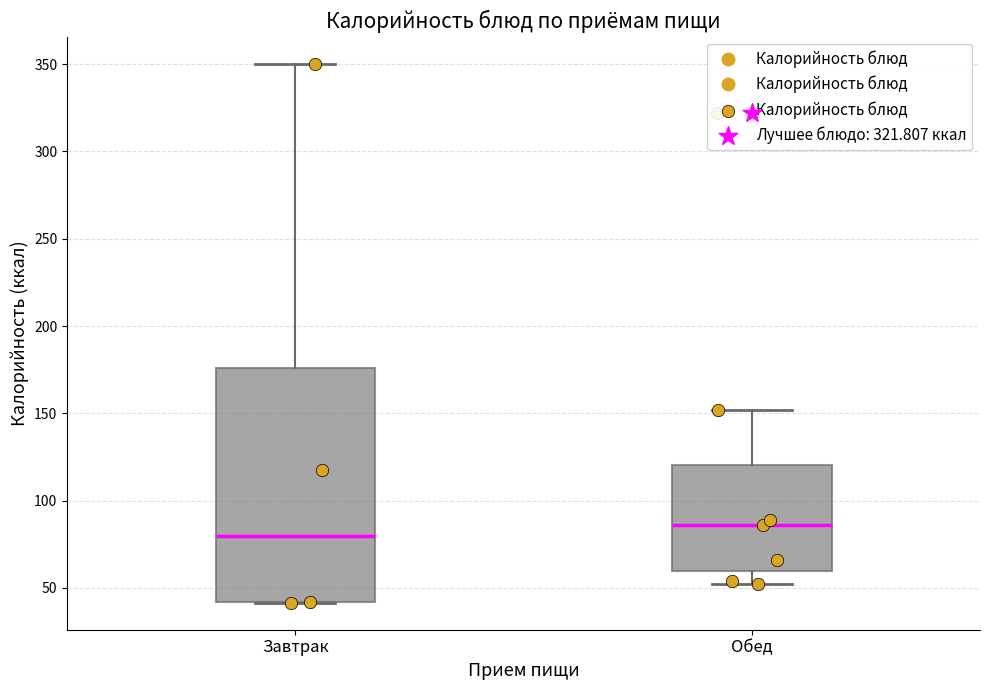

Reading left to right, transcribe this box plot: for each box, give where its median line is, the range the box spans, and where its two whiskers end, as read against the y-axis. The values are not printed on the chart, so give them approximately, as read against the axis.

Завтрак: median 80, box 40 to 175, whiskers 40 to 350
Обед: median 85, box 60 to 120, whiskers 50 to 150